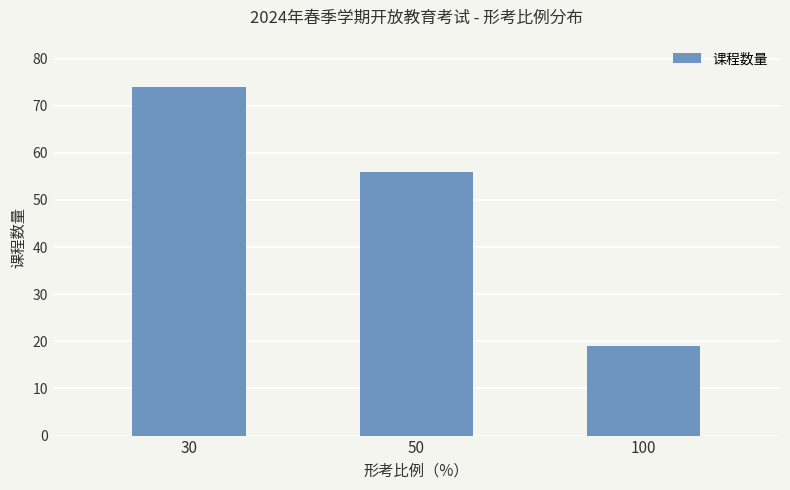

What is the value of the 2nd bar from the left?

56